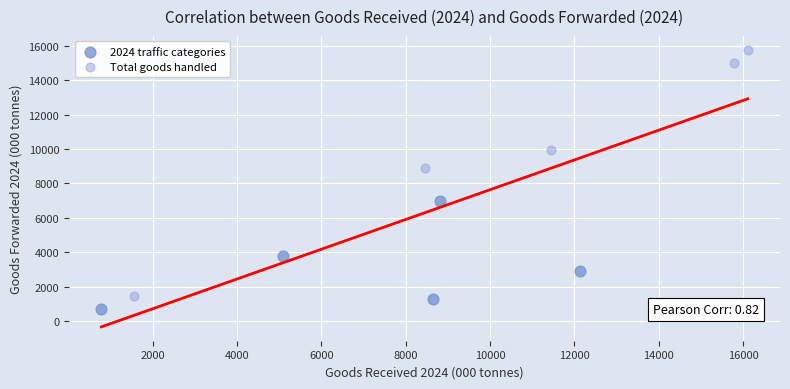

Which series reaches the minimum Y coordinate?

2024 traffic categories